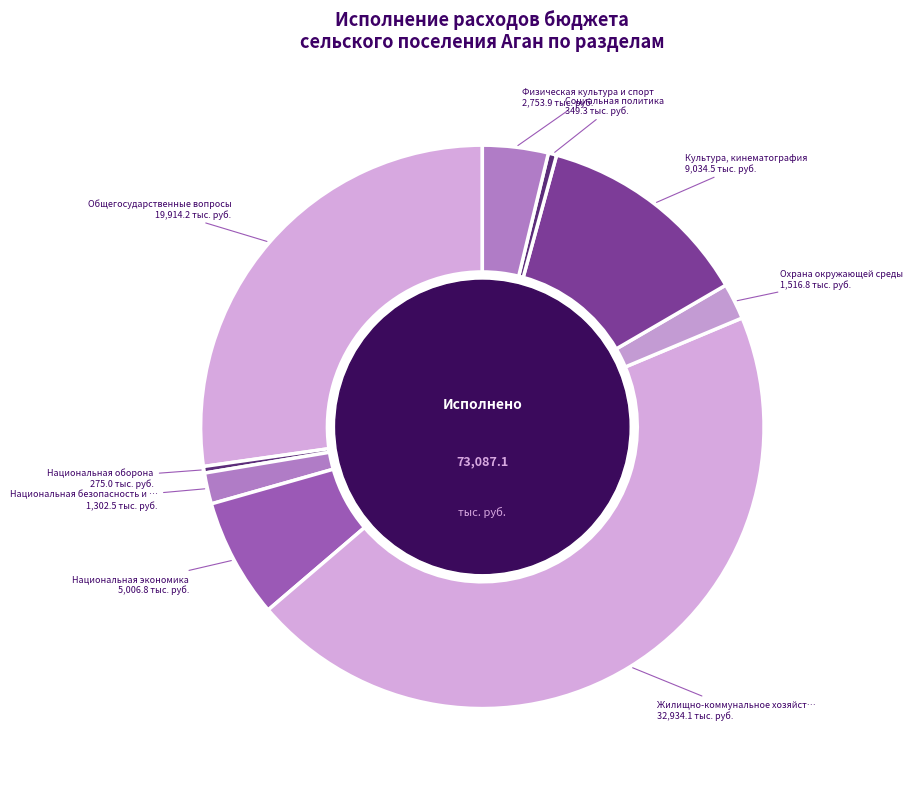

Rank the categories by value from lowest to highest.

Национальная оборона, Социальная политика, Национальная безопасность и правоохранительная деятельность, Охрана окружающей среды, Физическая культура и спорт, Национальная экономика, Культура, кинематография, Общегосударственные вопросы, Жилищно-коммунальное хозяйство